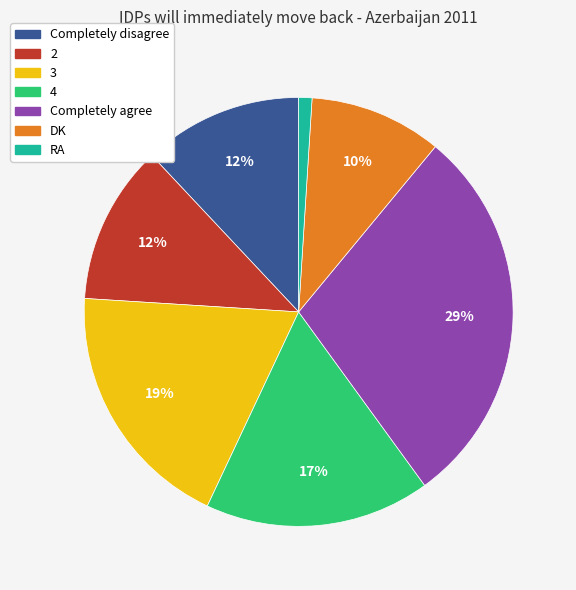

Which has a higher value, 3 or 2?

3